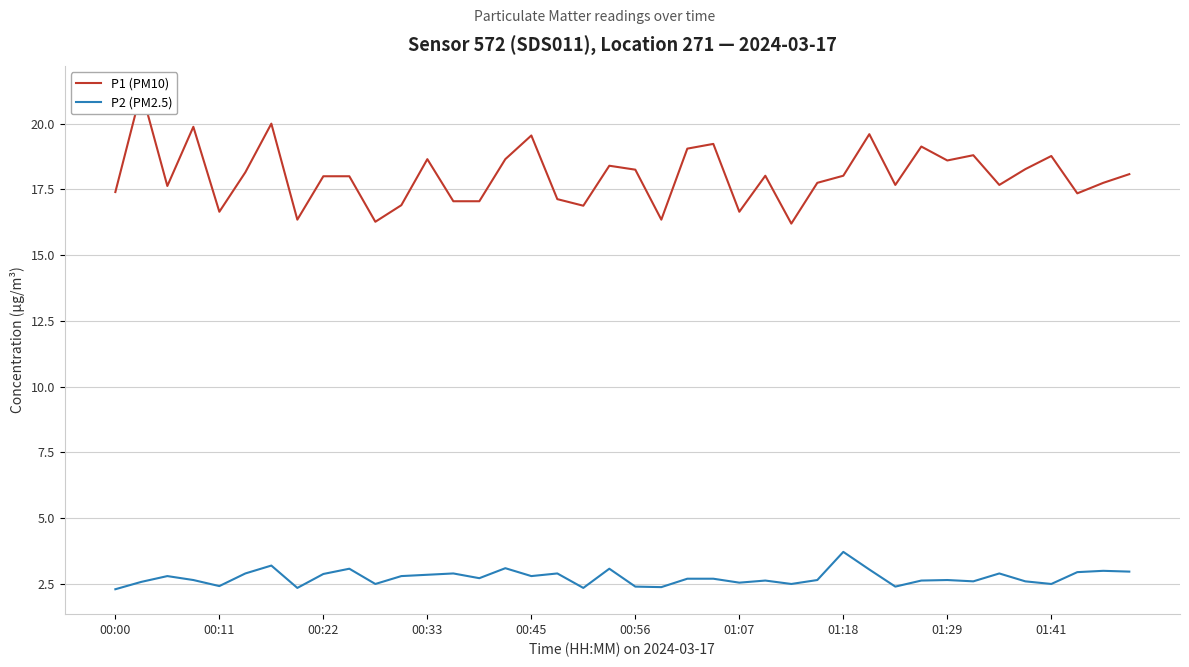

Is it true that P2 (PM2.5) equals 2.0 at 17?

False